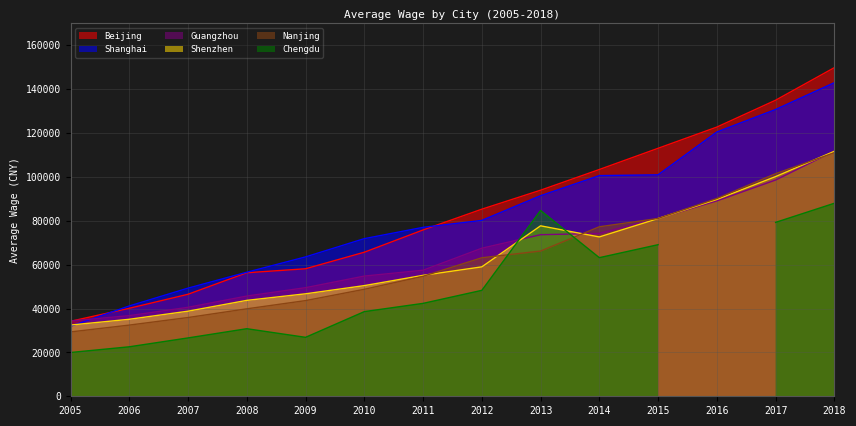

What is the minimum value for Shenzhen?

32476.0